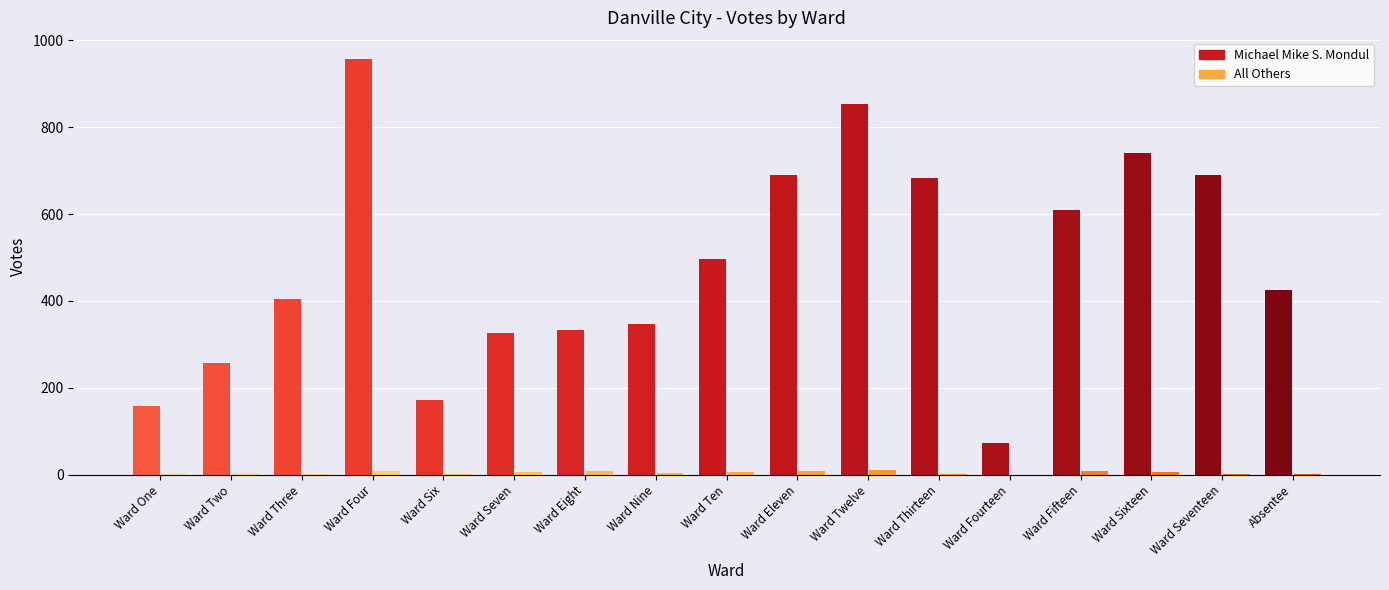

Are the bars grouped side by side (vs. stacked)?

Yes